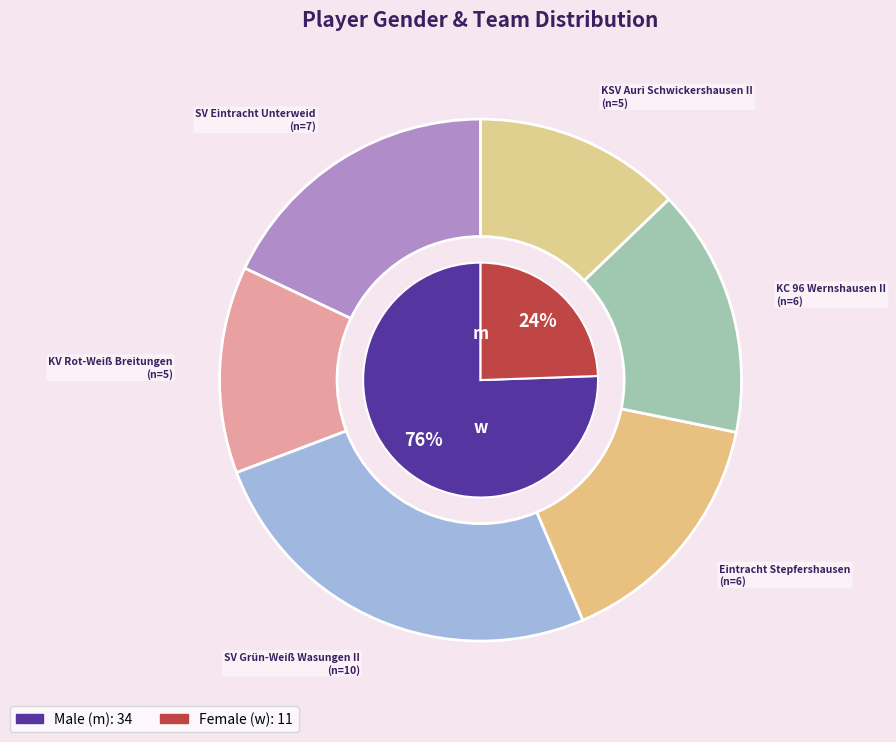

What percentage is the m slice, to the nearest percent?

76%